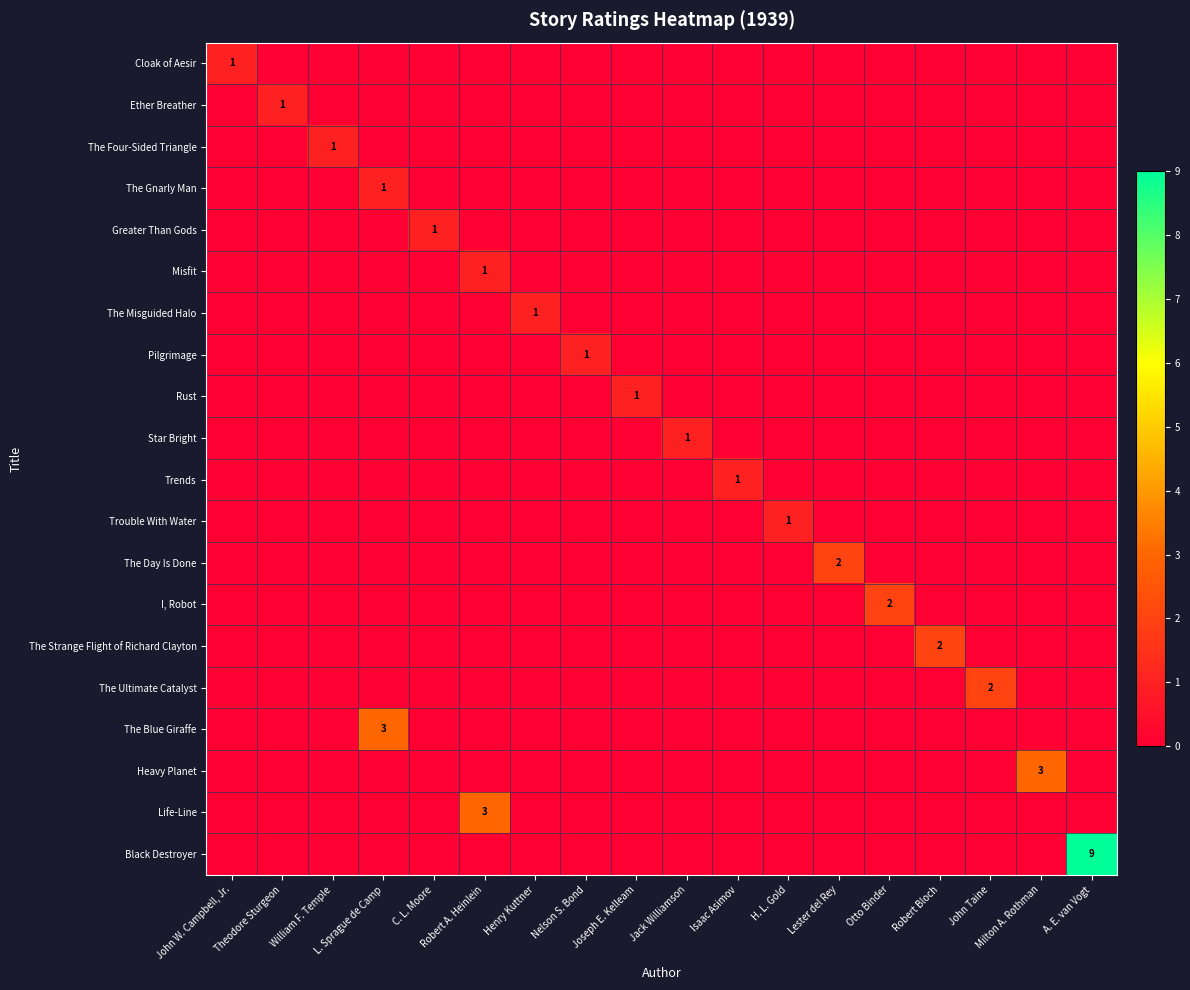

The The Strange Flight of Richard Clayton series shows 1 at Nelson S. Bond. True or false?

False